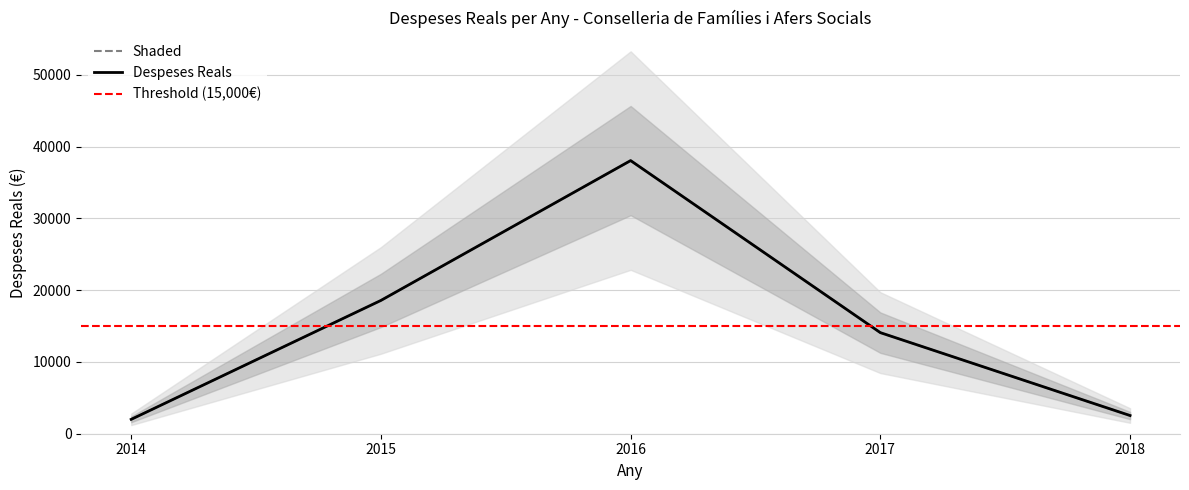

What is the ratio of the value at 2016 to the value at 2018?

15.0